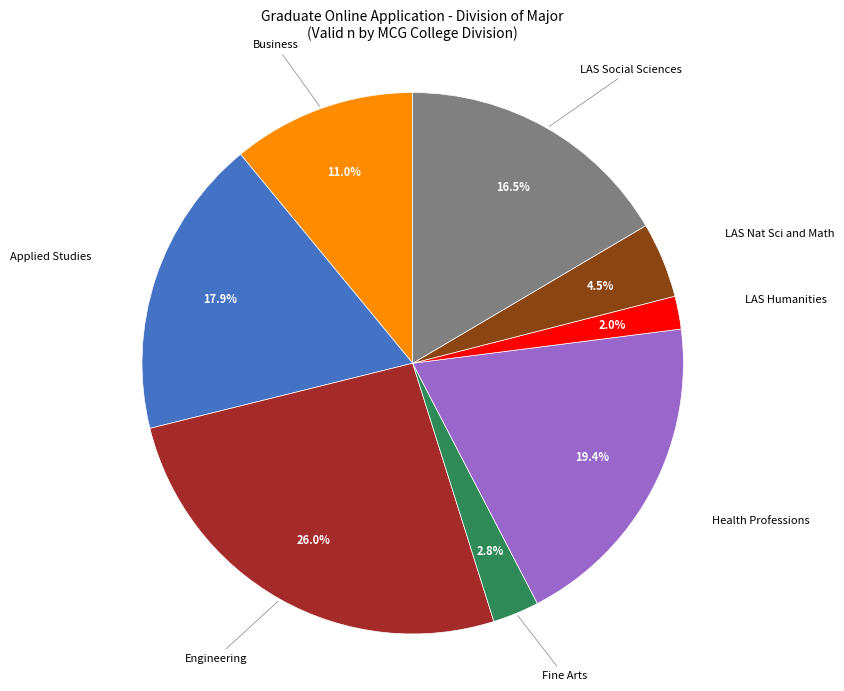

True or false: Health Professions accounts for 30% of the total.

False